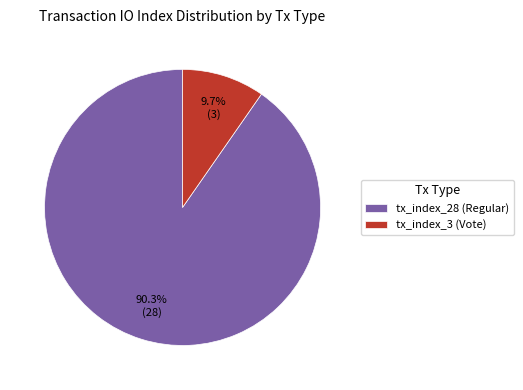

The tx_index_3 (Vote) slice represents 10% of the pie. True or false?

True